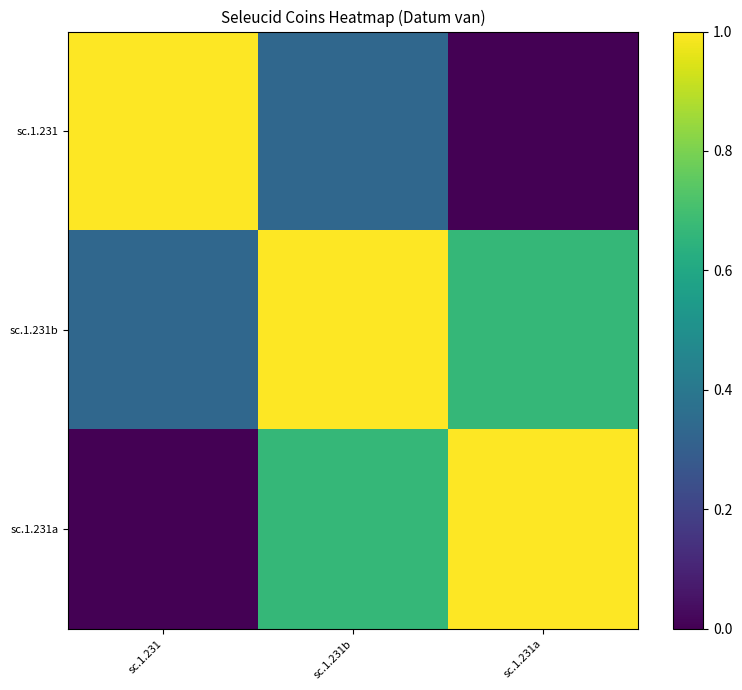

Reading left to right, what are all the values shown in this chart?

sc.1.231: sc.1.231=1.0	sc.1.231b=0.3	sc.1.231a=0.0
sc.1.231b: sc.1.231=0.3	sc.1.231b=1.0	sc.1.231a=0.7
sc.1.231a: sc.1.231=0.0	sc.1.231b=0.7	sc.1.231a=1.0